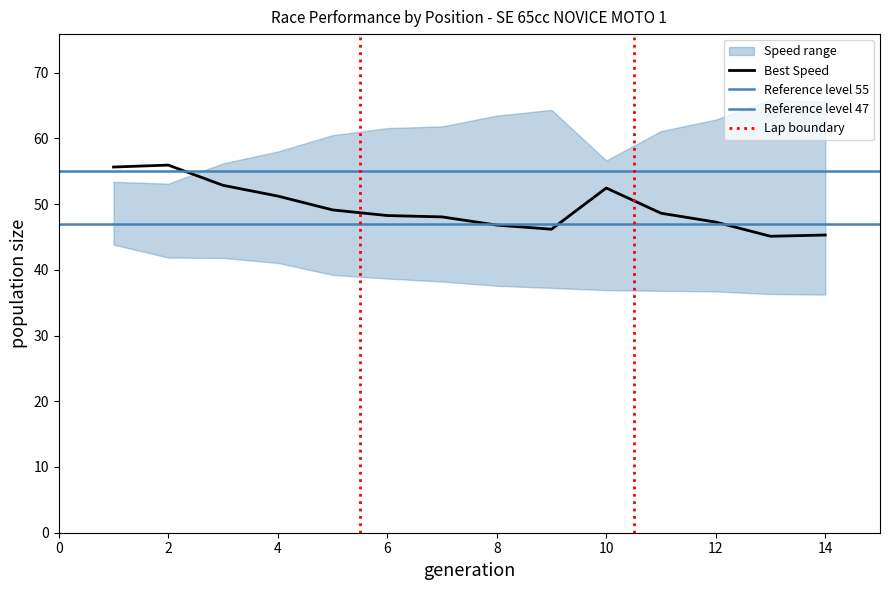

Is the value of Position at 5 greater than the value of Best Speed at 12?

No